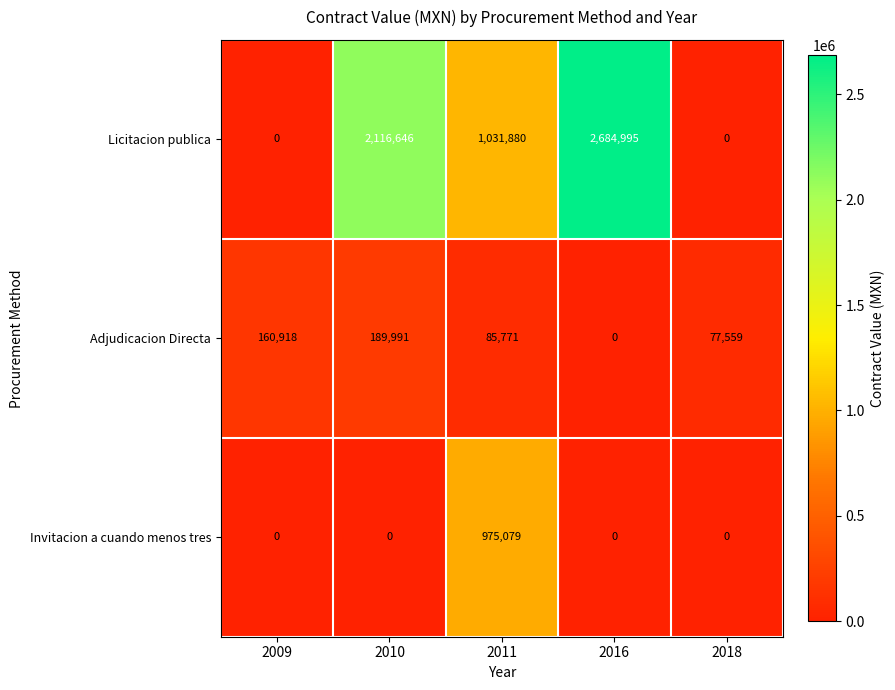

At which category is the sum across all series the highest?

2016